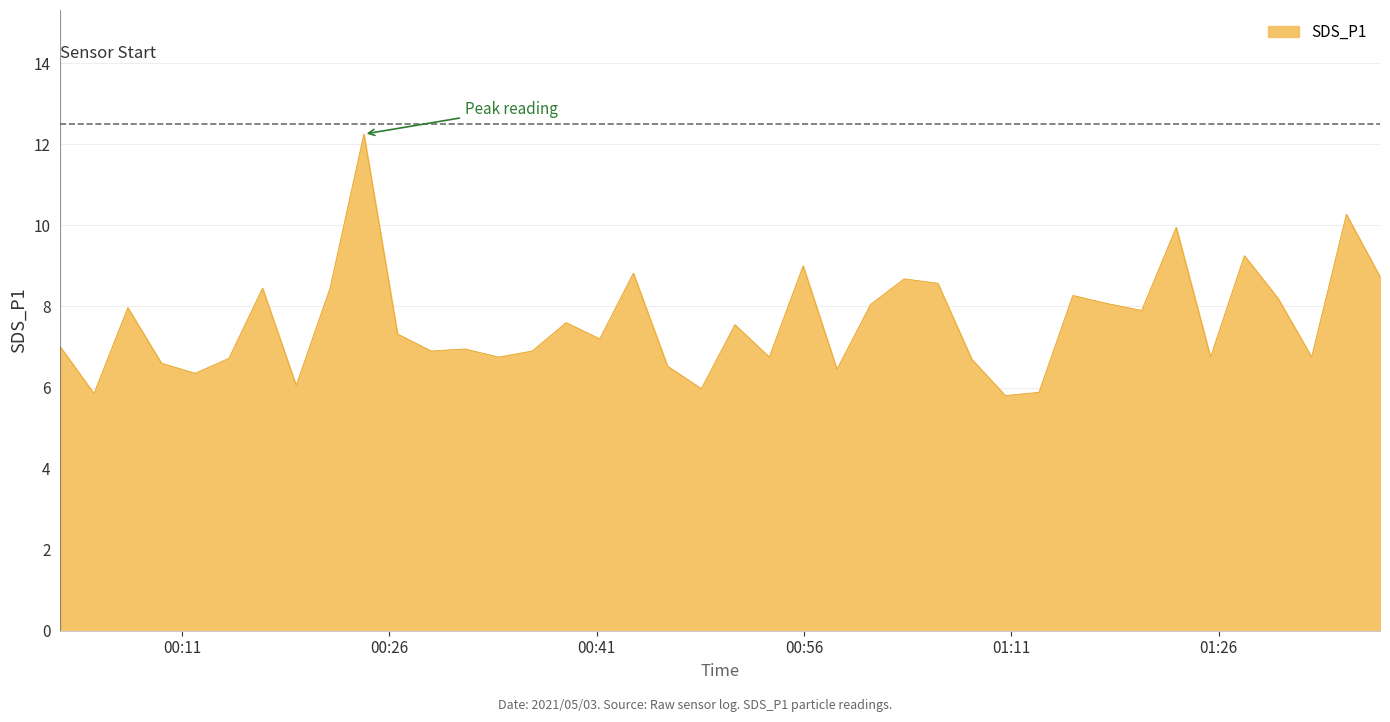

What is the minimum value shown in the chart?

5.8